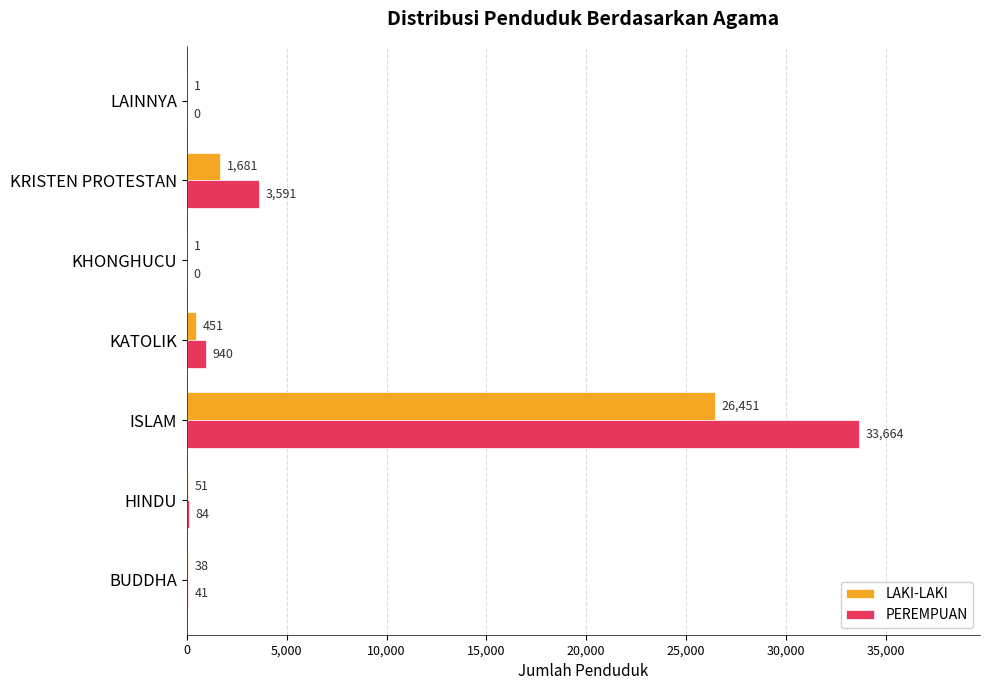

What is the maximum value shown in the chart?

33664